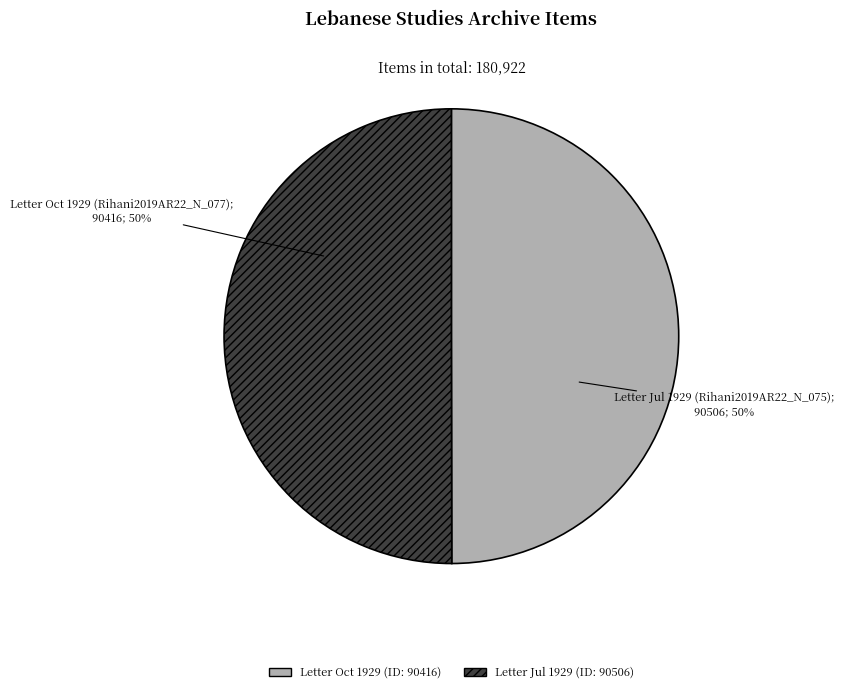

To the nearest percent, what is the average slice percentage?

50%